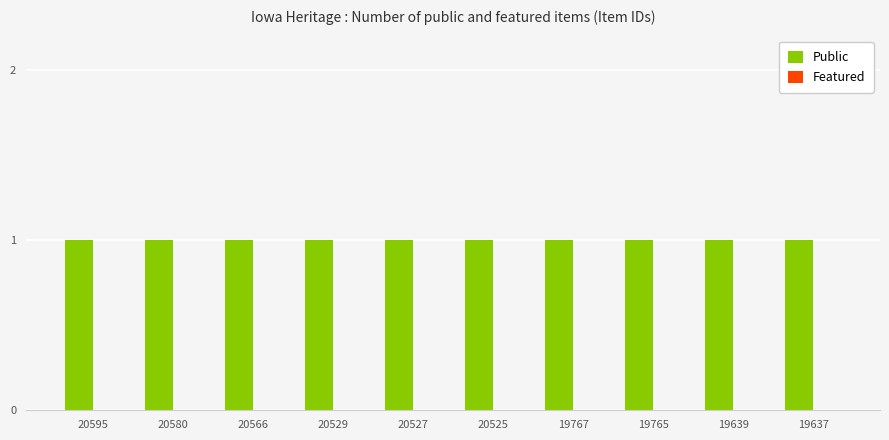

At which label is Public closest to 1?

20595